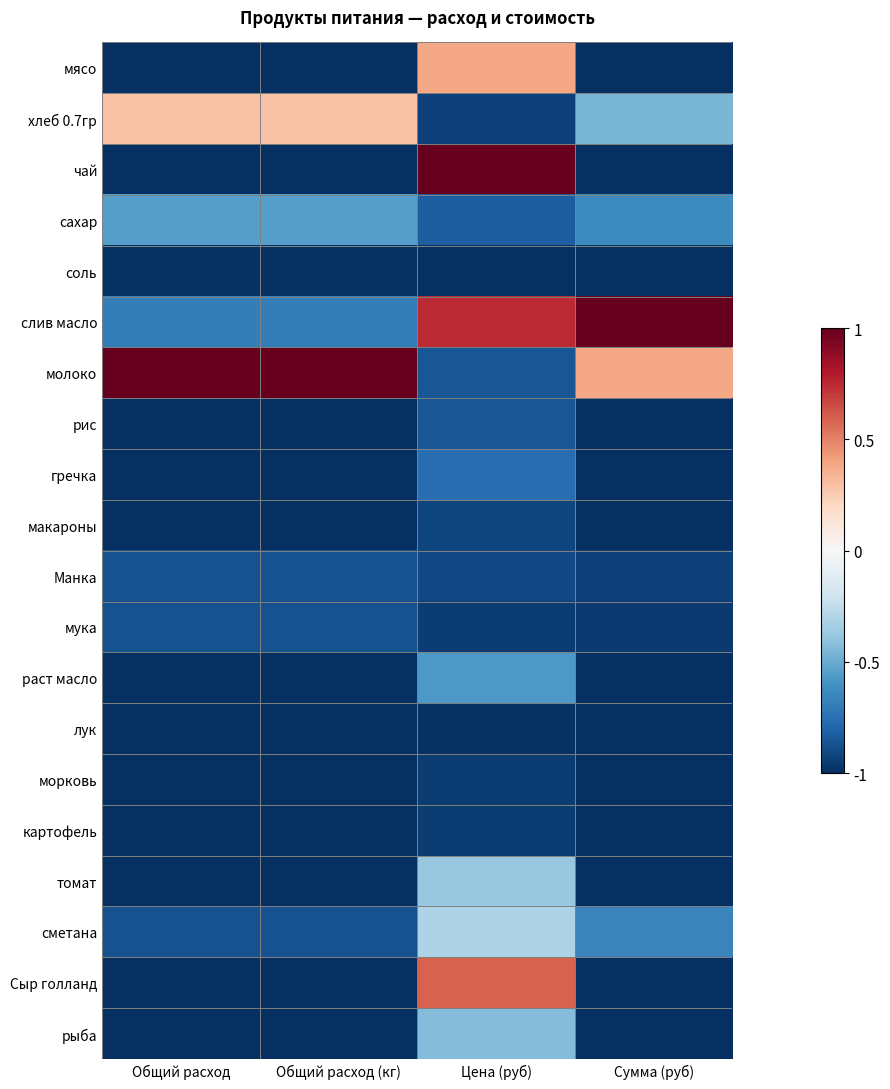

Count the number of categories in the chart.

4